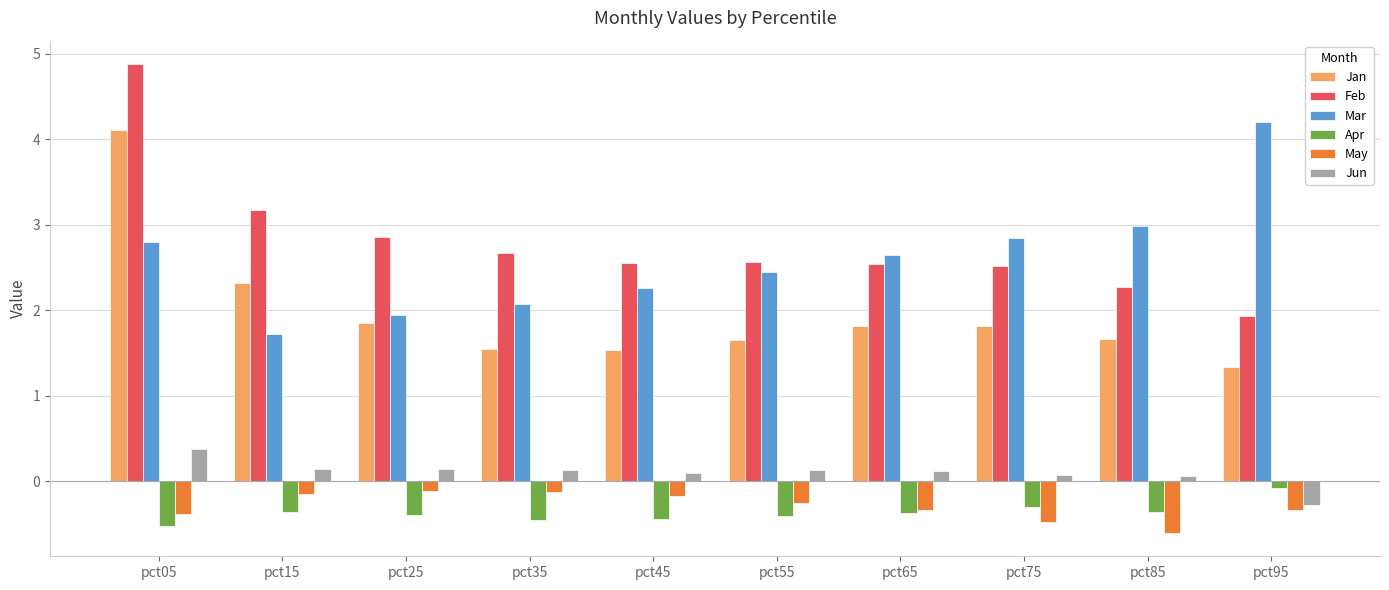

How many groups of bars are there?

10